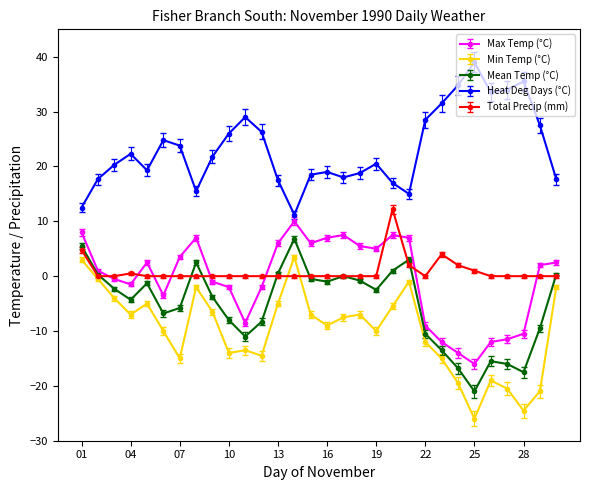

True or false: Mean Temp (°C) has more than 1 interior local peaks.

True